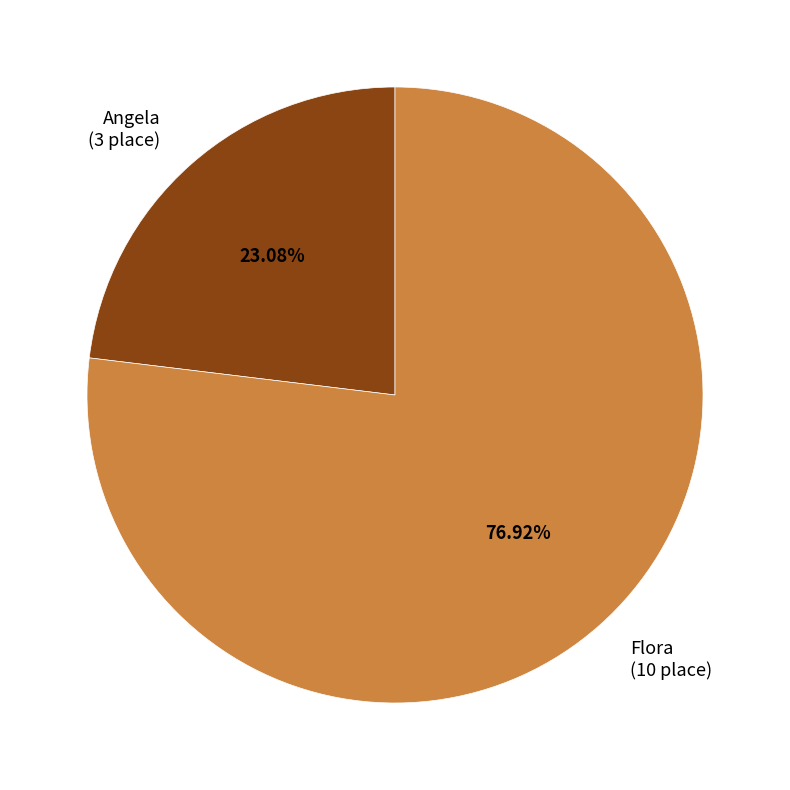

The Angela slice represents 14% of the pie. True or false?

False